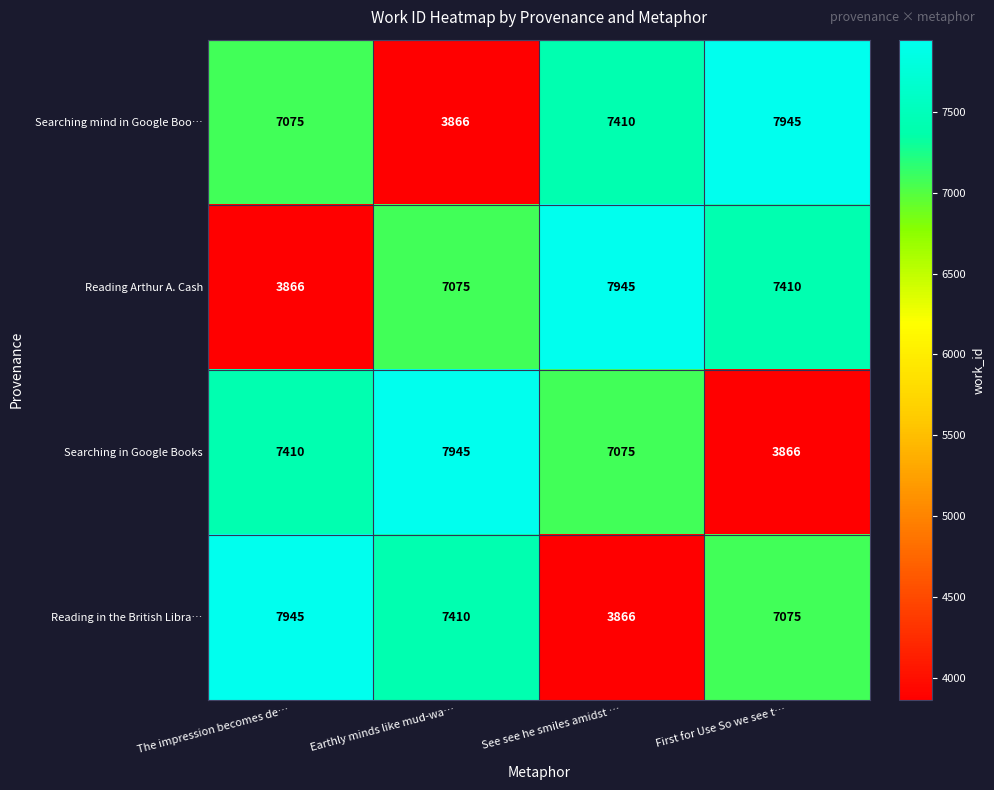

Reading left to right, what are all the values shown in this chart?

Searching mind in Google Boo…: The impression becomes de…=7075	Earthly minds like mud-wa…=3866	See see he smiles amidst …=7410	First for Use So we see t…=7945
Reading Arthur A. Cash: The impression becomes de…=3866	Earthly minds like mud-wa…=7075	See see he smiles amidst …=7945	First for Use So we see t…=7410
Searching in Google Books: The impression becomes de…=7410	Earthly minds like mud-wa…=7945	See see he smiles amidst …=7075	First for Use So we see t…=3866
Reading in the British Libra…: The impression becomes de…=7945	Earthly minds like mud-wa…=7410	See see he smiles amidst …=3866	First for Use So we see t…=7075